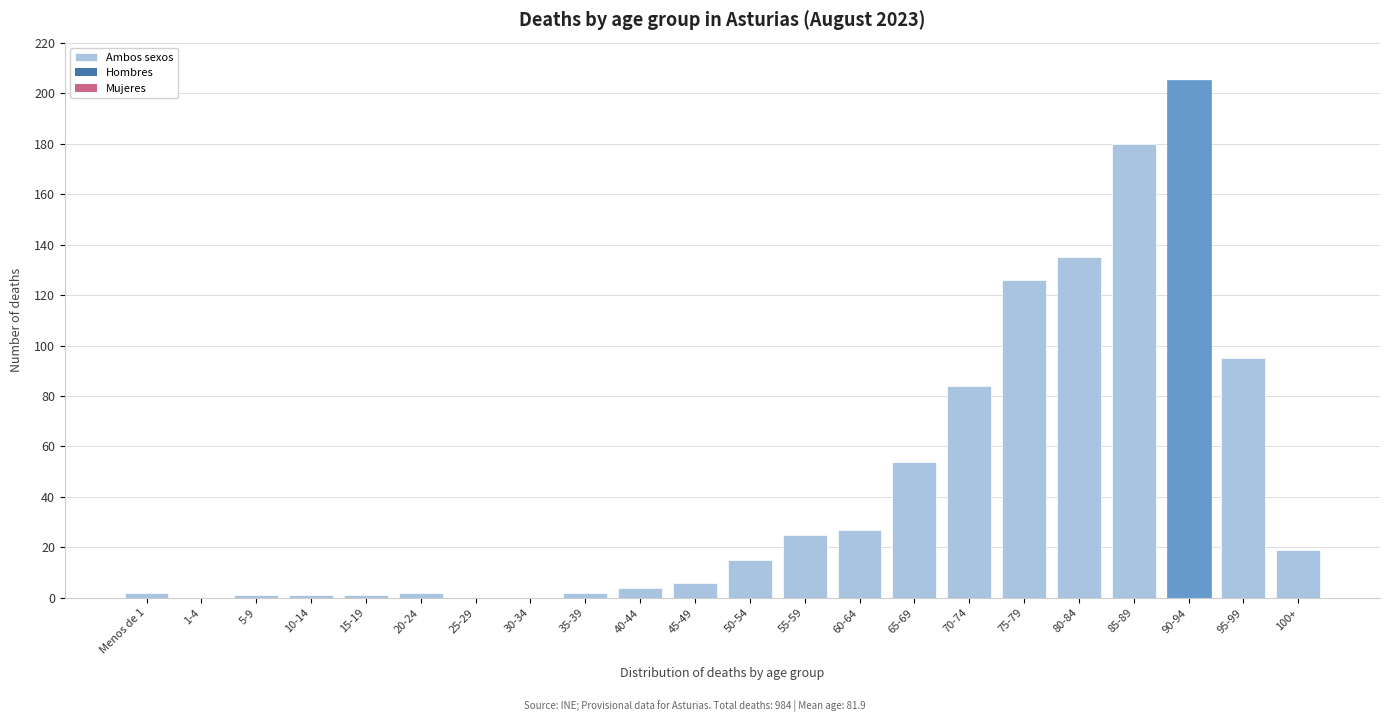

Reading left to right, extract all data points from this chart.

Menos de 1=2	1-4=0	5-9=1	10-14=1	15-19=1	20-24=2	25-29=0	30-34=0	35-39=2	40-44=4	45-49=6	50-54=15	55-59=25	60-64=27	65-69=54	70-74=84	75-79=126	80-84=135	85-89=180	90-94=205	95-99=95	100+=19